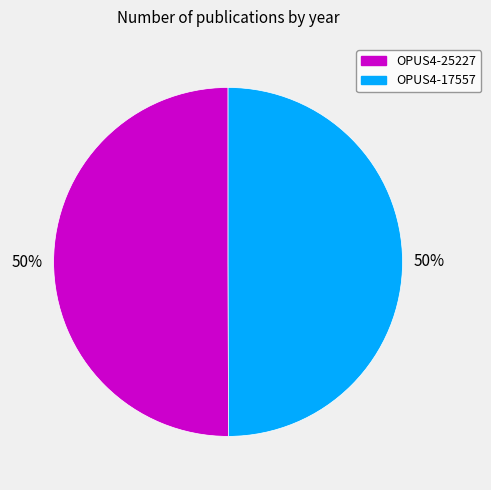

What percentage is the OPUS4-17557 slice, to the nearest percent?

50%